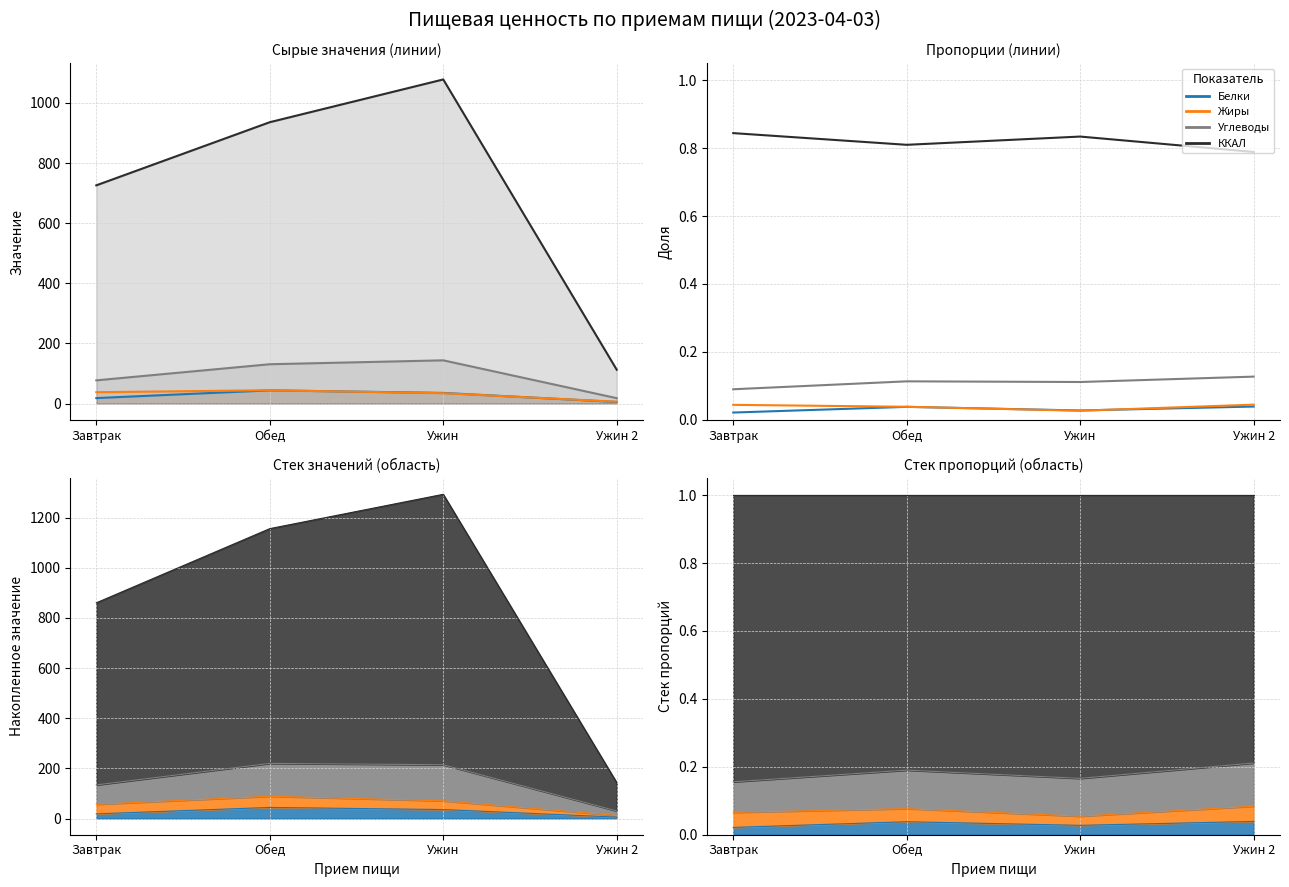

List the labels in order of ККАЛ value, smallest first.

Ужин 2, Обед, Ужин, Завтрак